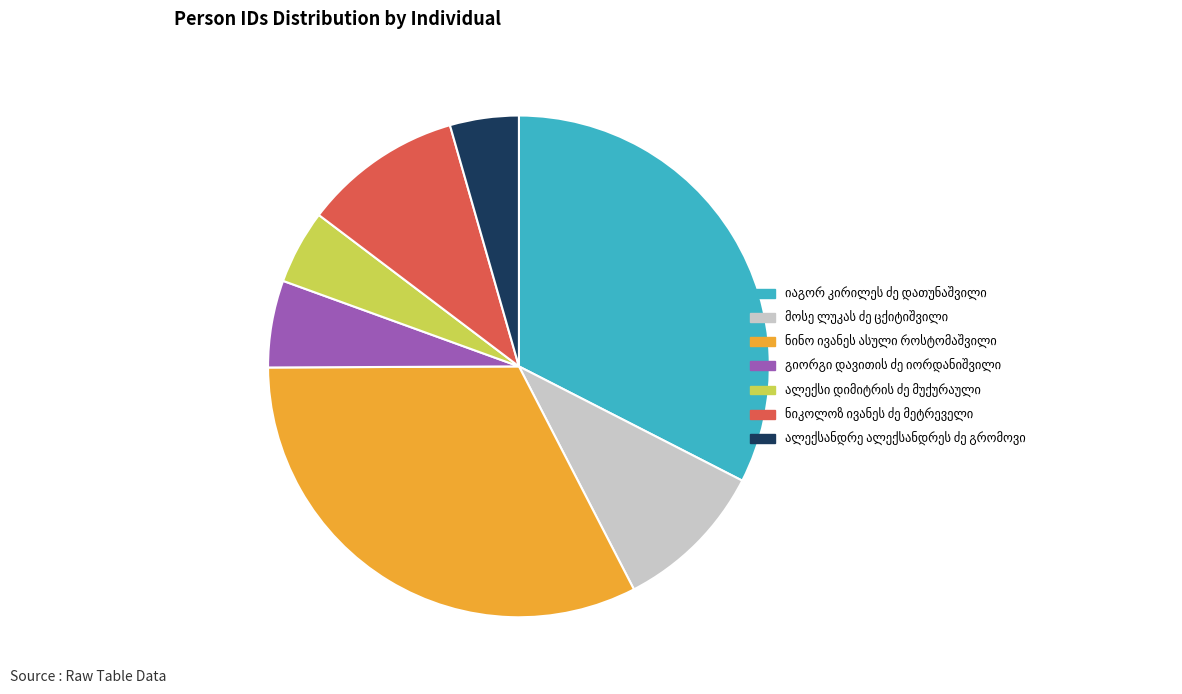

Does any single category account for the majority?

No